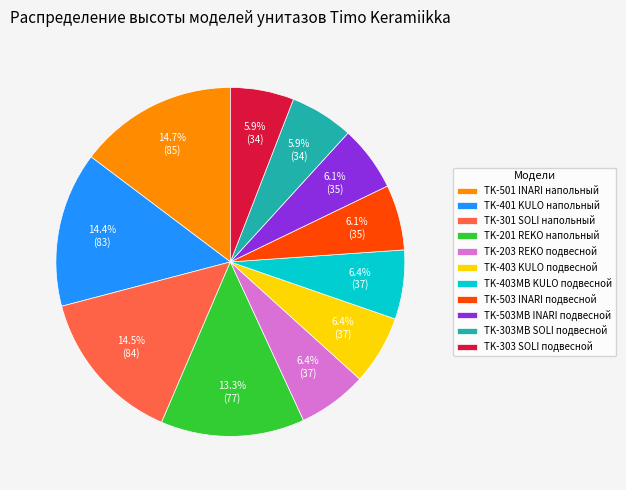

What portion of the pie excludes TK-301 SOLI напольный?

85.5%